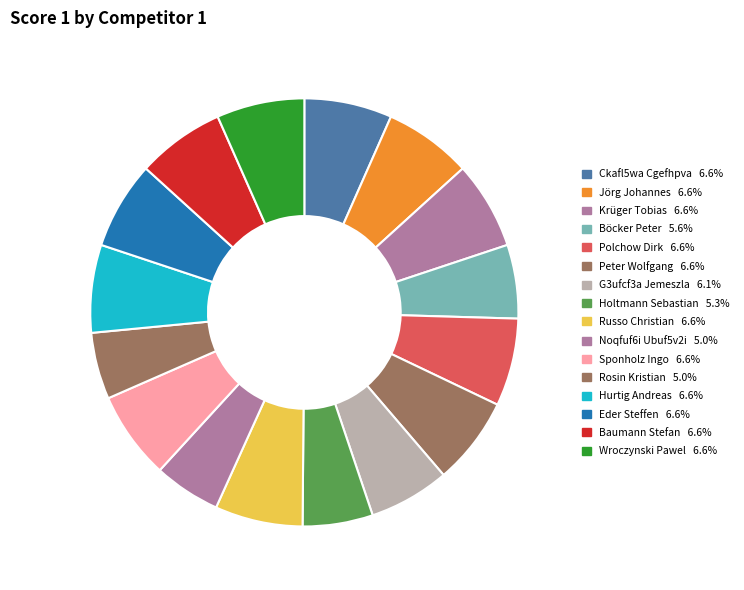

Count the number of slices in the pie.

16